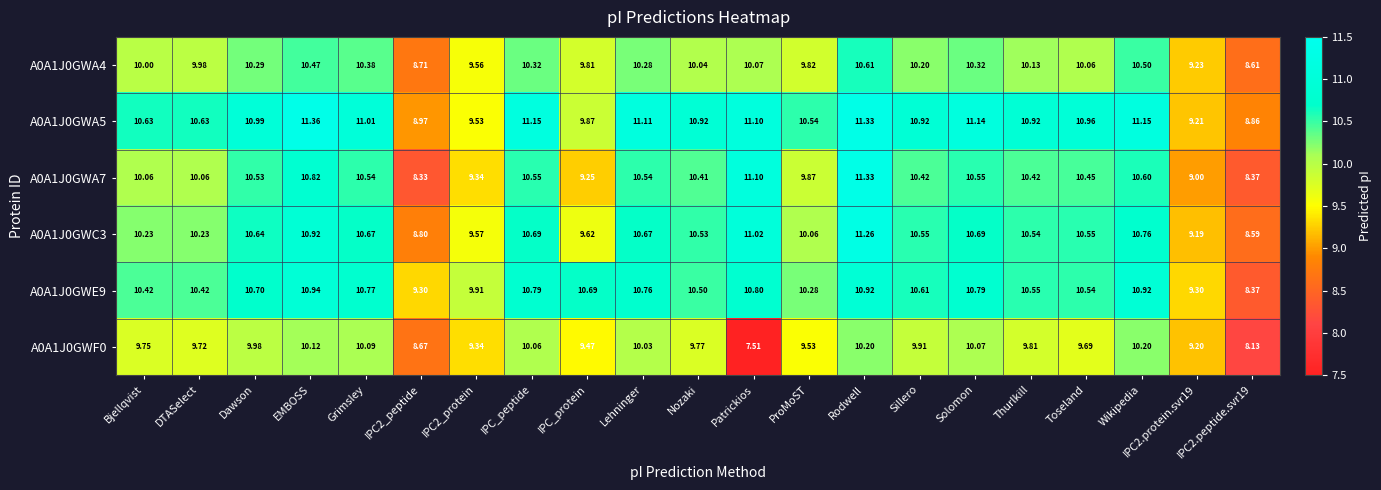

At which label does A0A1J0GWC3 first exceed 10?

Bjellqvist